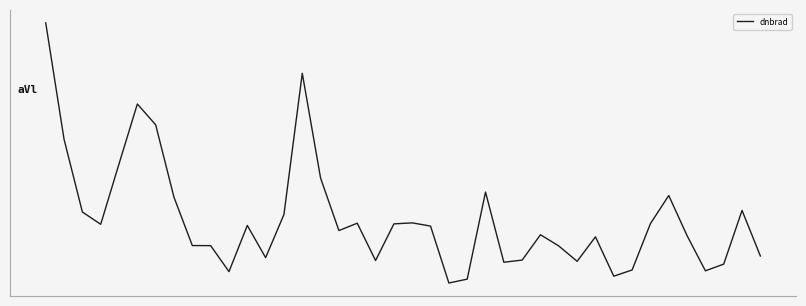

Does the chart have visible grid lines?

No